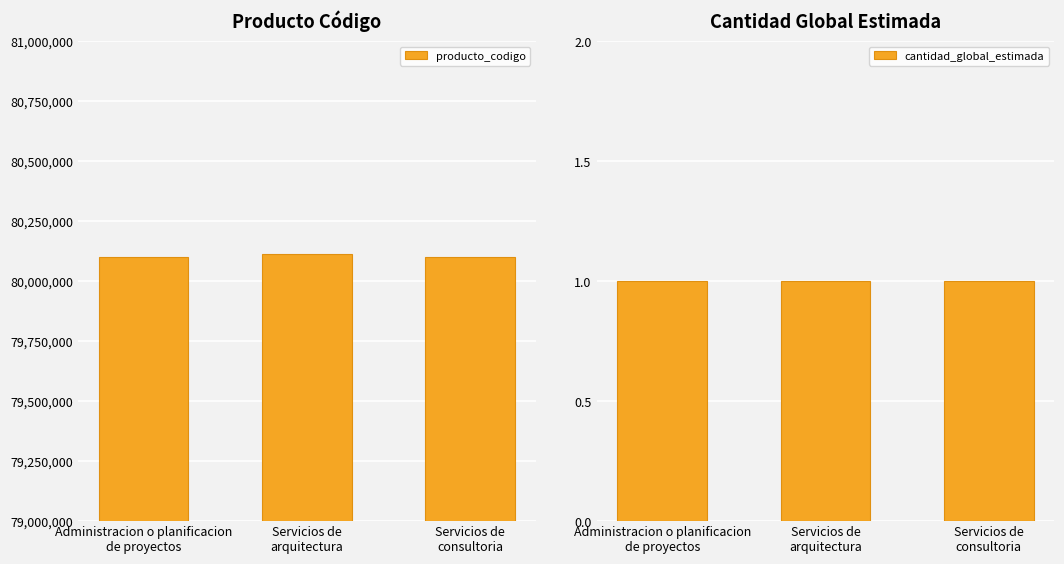

Reading right to left, what are all the values shown in this chart?

producto_codigo: 80101507	80111617	80101604
cantidad_global_estimada: 1	1	1